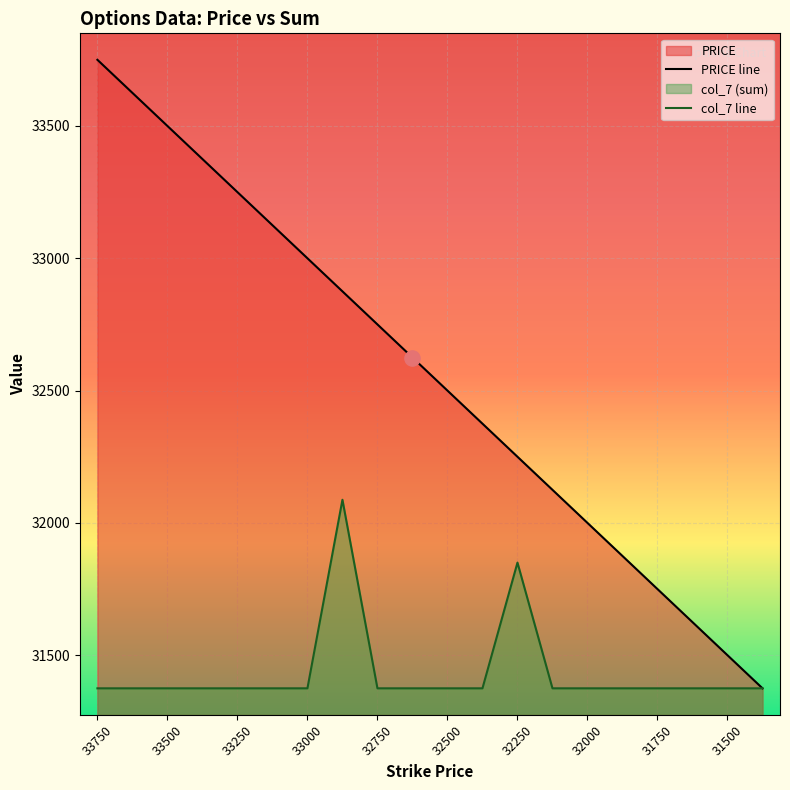

Is the value of PRICE at 33375 greater than the value of col_7 at 33375?

Yes